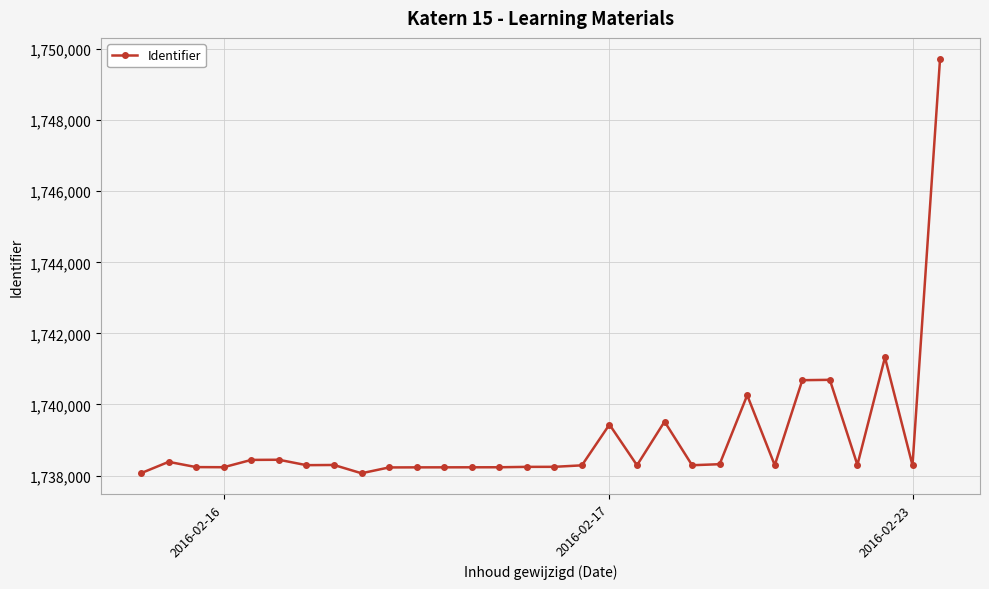

What is the greatest value displayed?

1749731